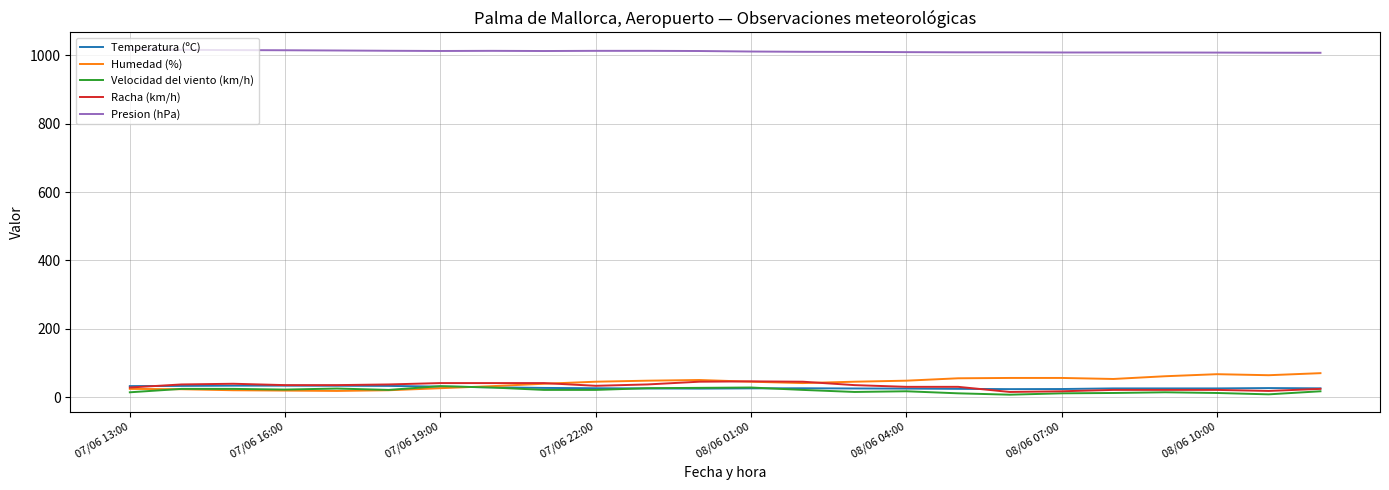

What is the maximum value shown in the chart?

1016.7